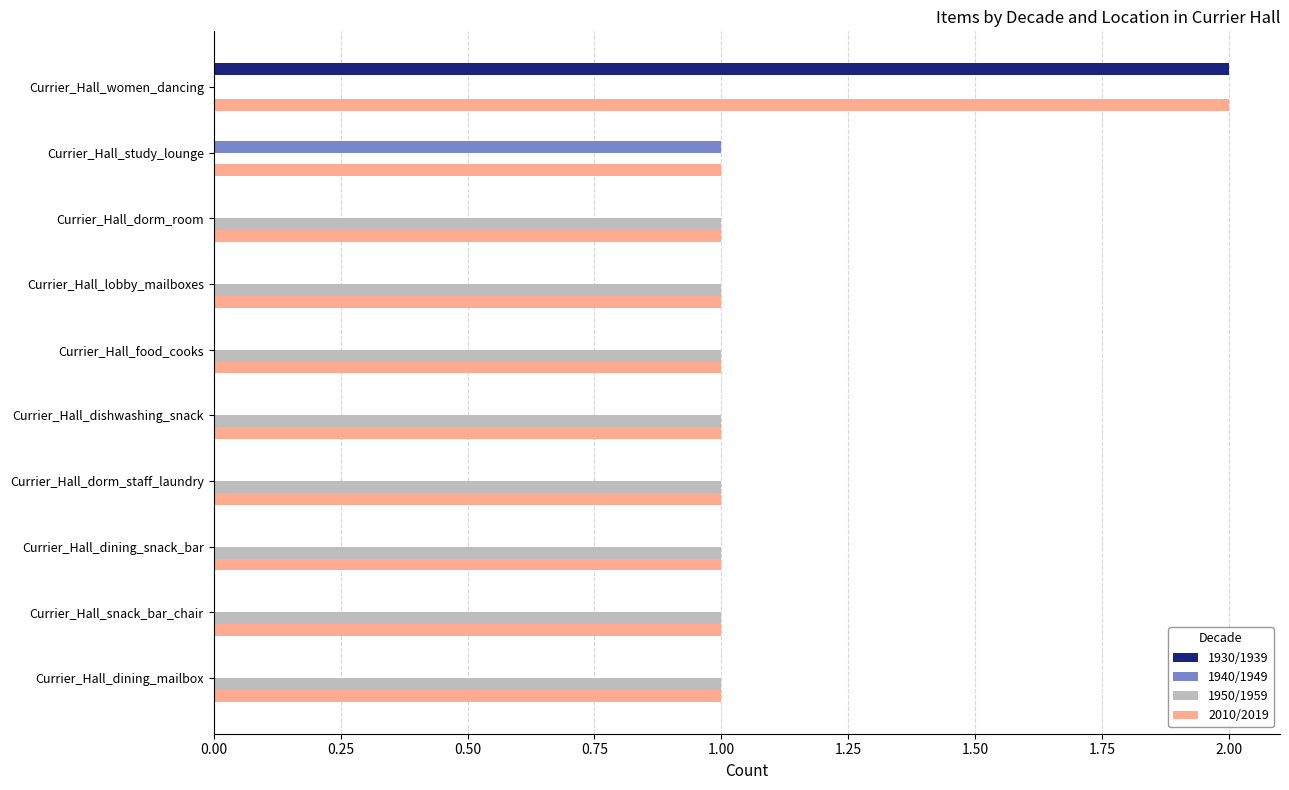

What is the greatest value displayed?

2